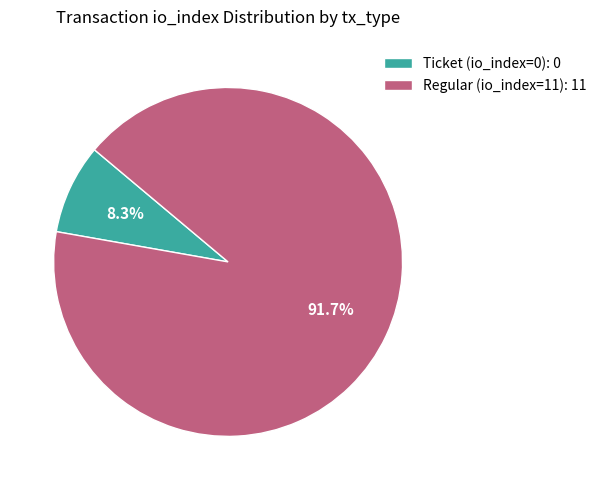

To the nearest percent, what is the difference between the Ticket (io_index=0) and Regular (io_index=11) slice percentages?

83%